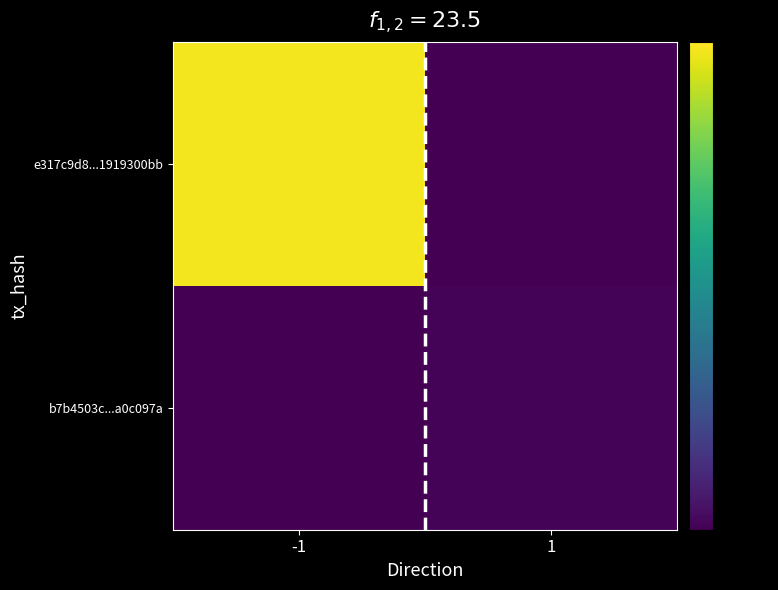

Which category has the lowest value across all series?

1